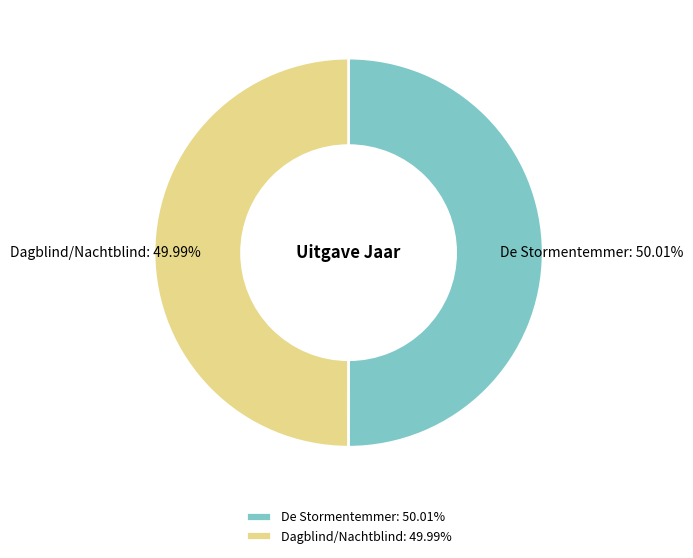

Does any single category account for the majority?

Yes